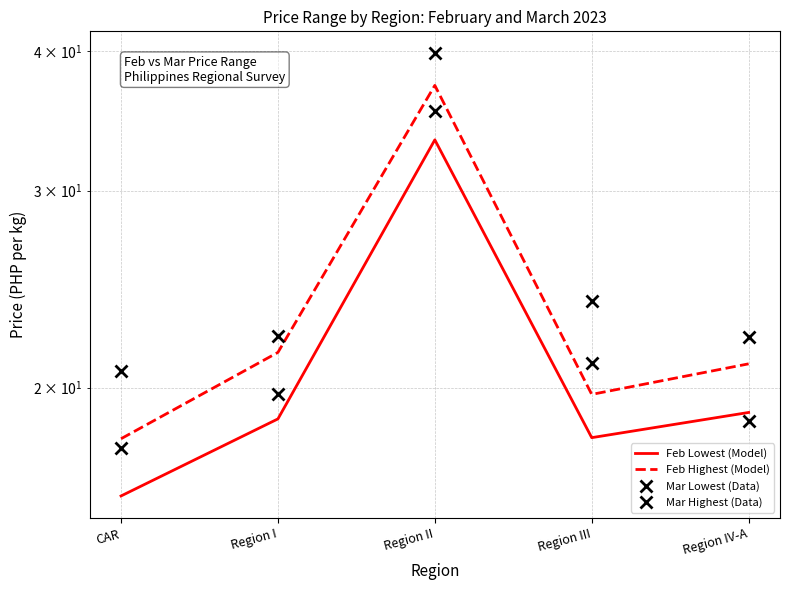

What position from the right is CAR?

5